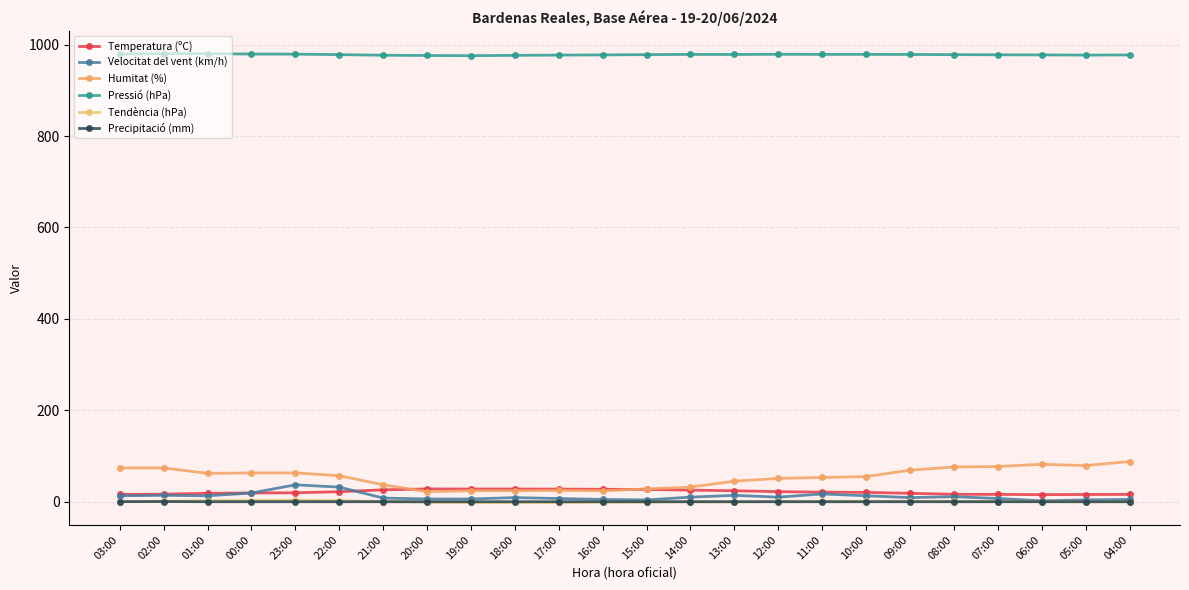

How many distinct data groups are displayed?

6